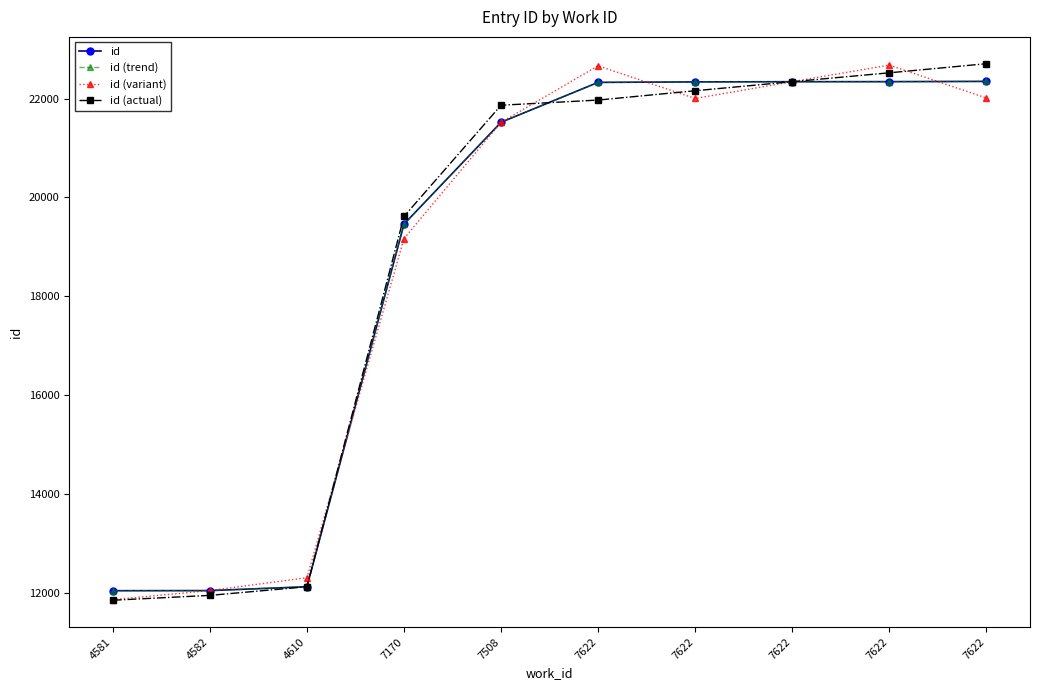

Does the chart have visible grid lines?

No